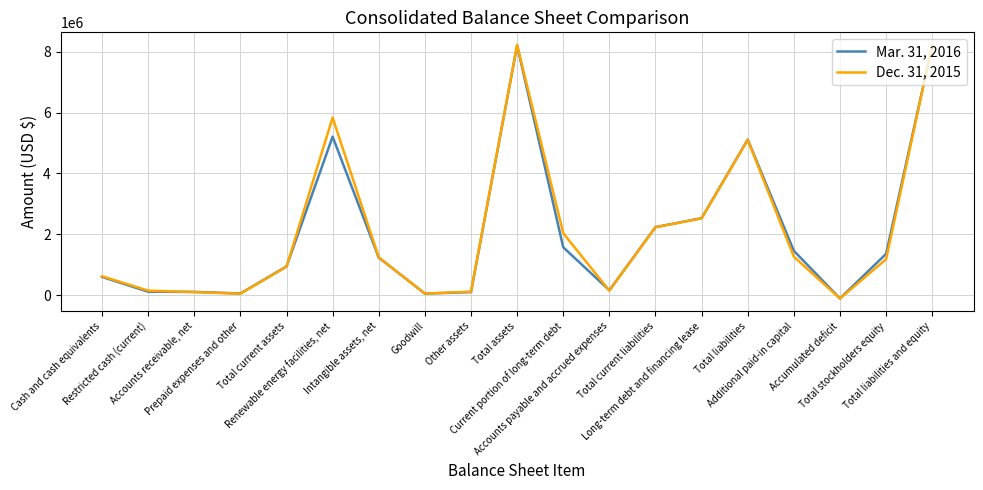

Which series has the widest spread of values?

Dec. 31, 2015